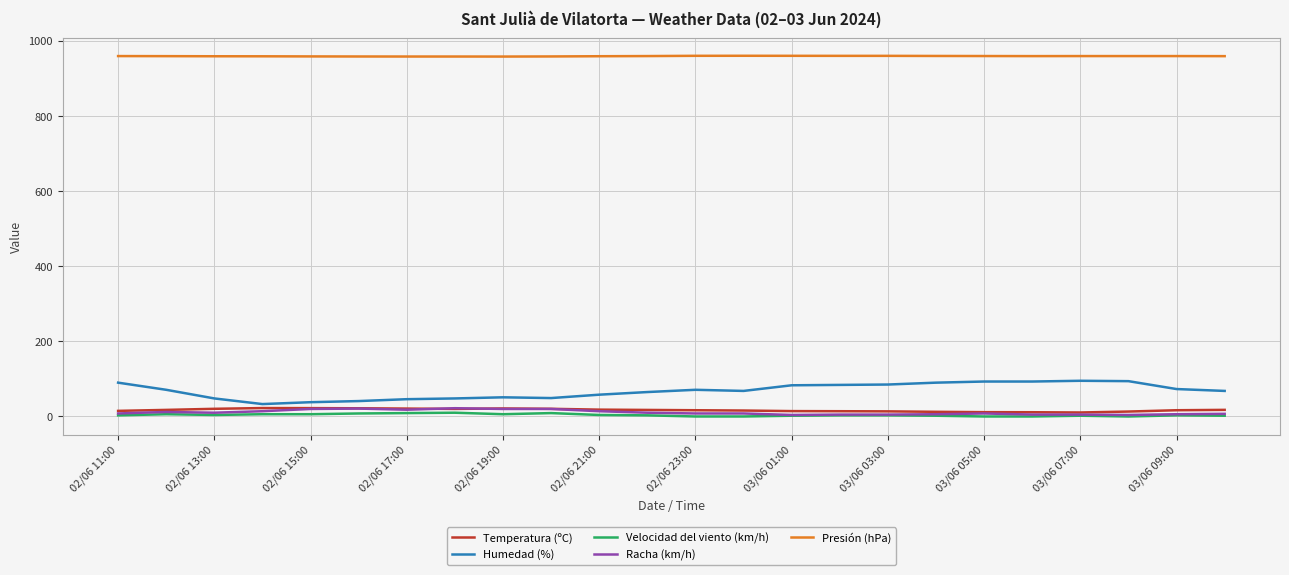

Does the chart have visible grid lines?

Yes